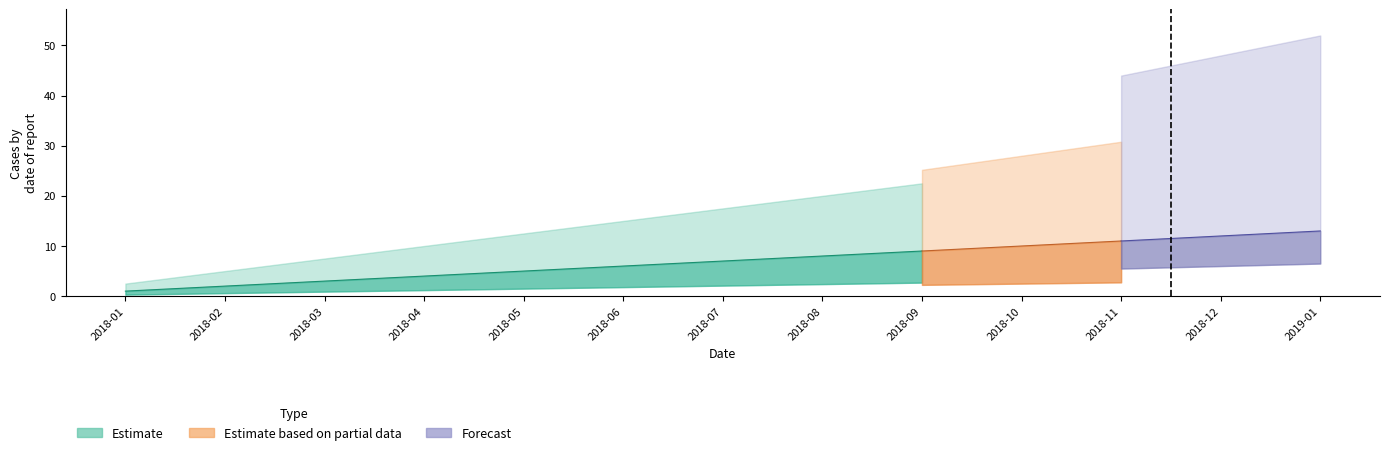

Which label corresponds to the smallest value in the chart?

2018-01-01